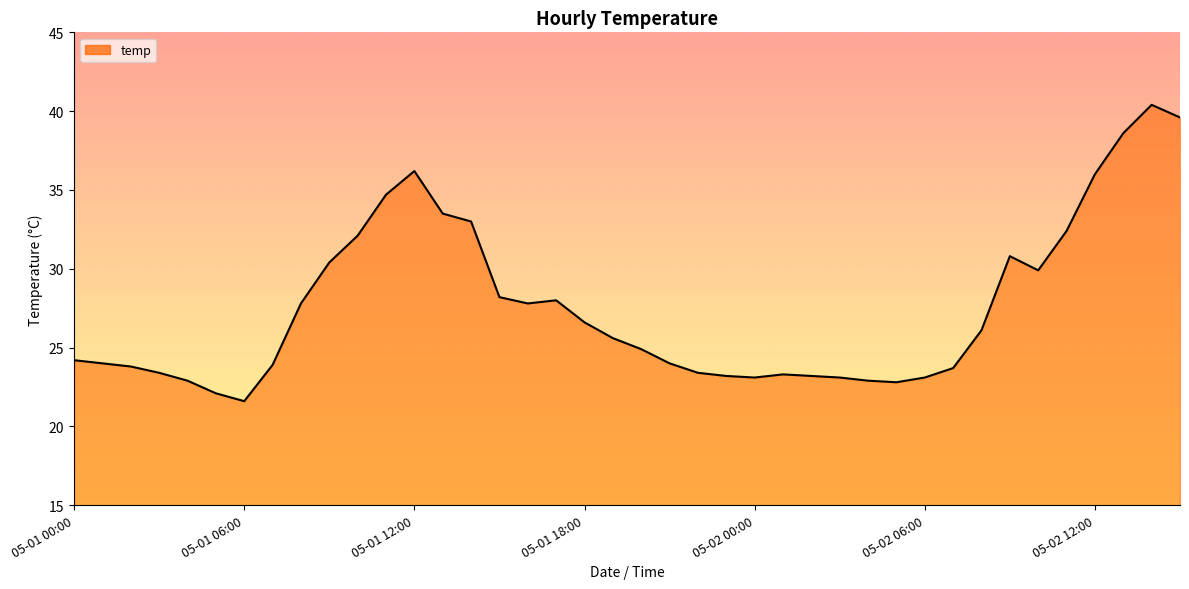

What is the smallest value displayed?

21.6